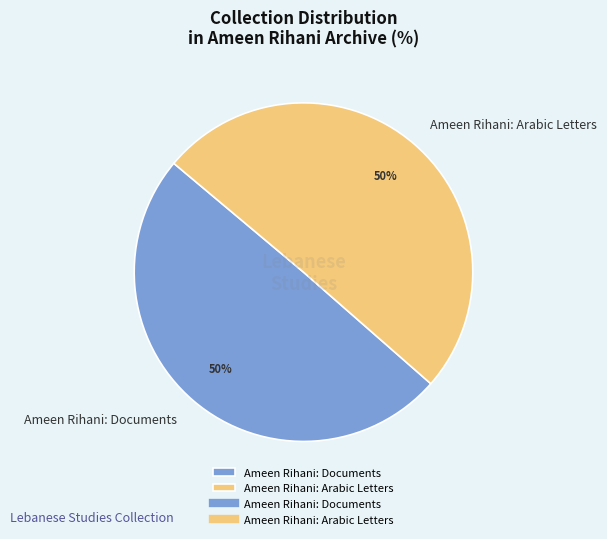

Approximately how many times larger is the value at Ameen Rihani: Arabic Letters compared to Ameen Rihani: Documents?

1.0